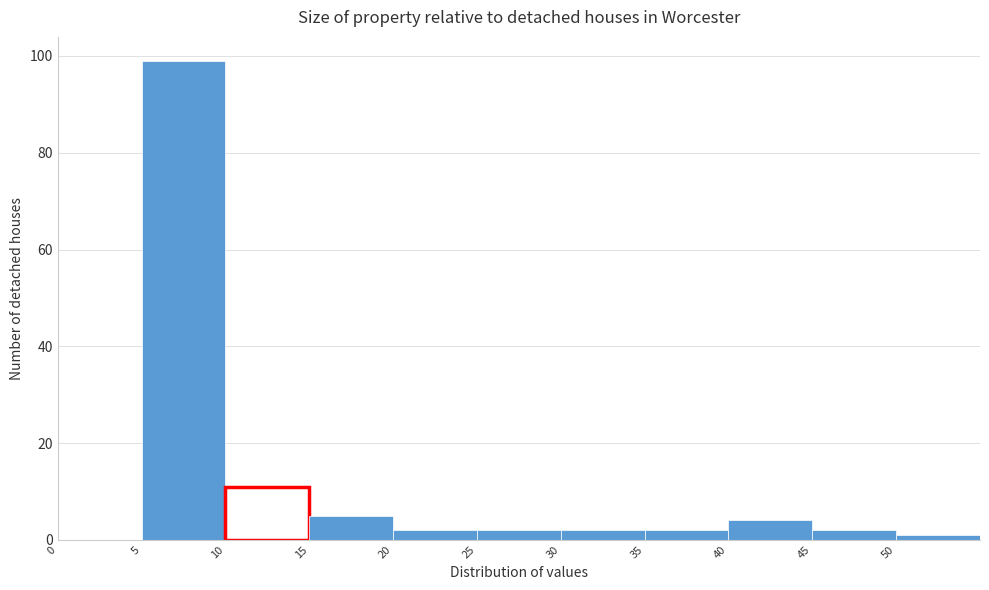

Reading left to right, transcribe this chart: for each bar, give the range it covers on the x-axis and its height. The values are not printed on the chart, so give them approximately, as read against the axis.

0 to 5: 0
5 to 10: 100
10 to 15: 12
15 to 20: 6
20 to 25: 2
25 to 30: 2
30 to 35: 2
35 to 40: 2
40 to 45: 4
45 to 50: 2
50 to 55: under 2